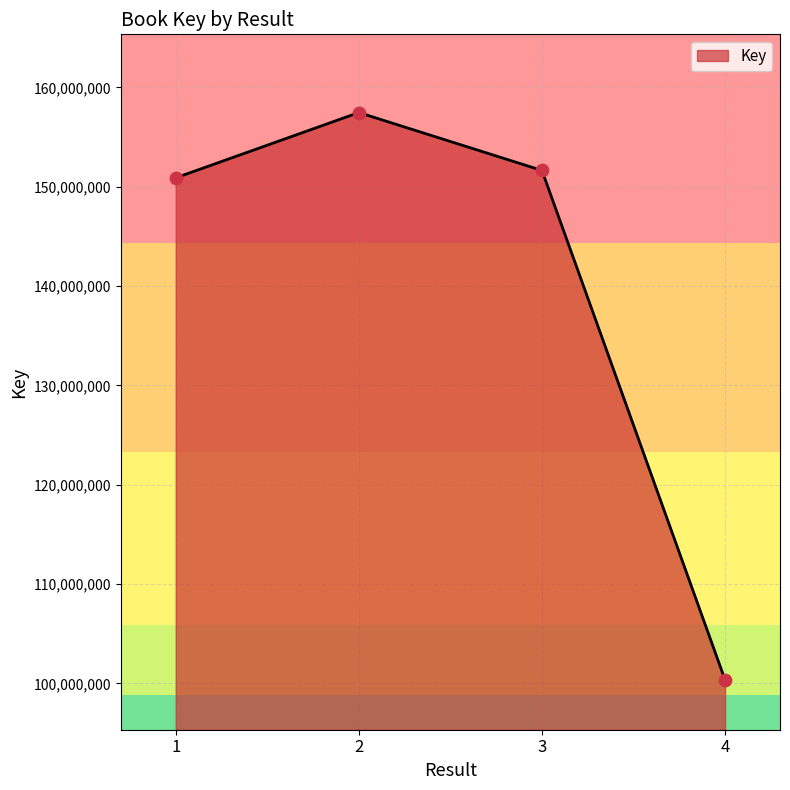

Between 2 and 3, which is larger?

2